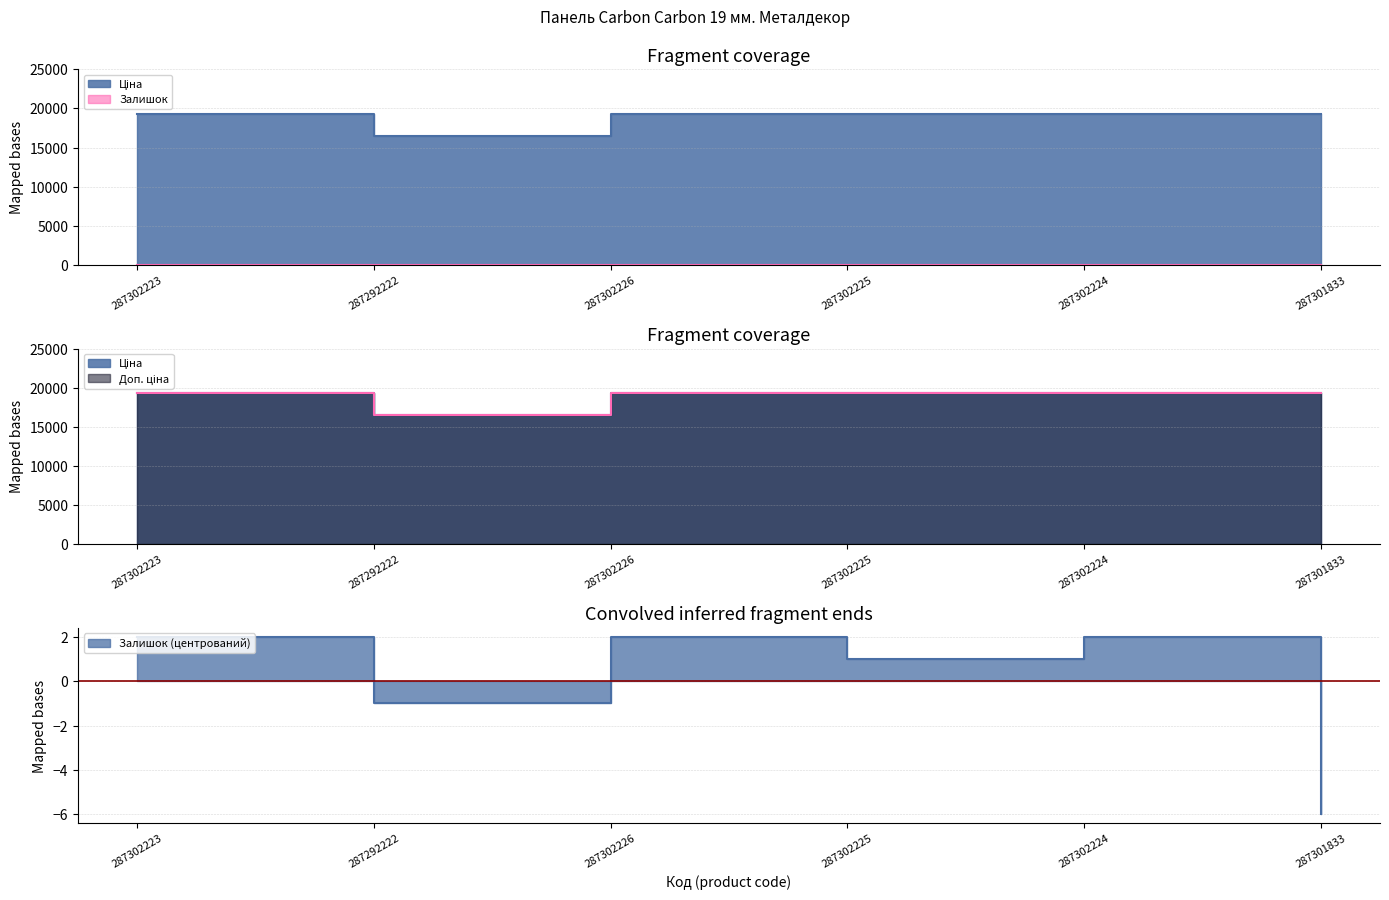

What is the total value across all series at 287301833?

38686.1